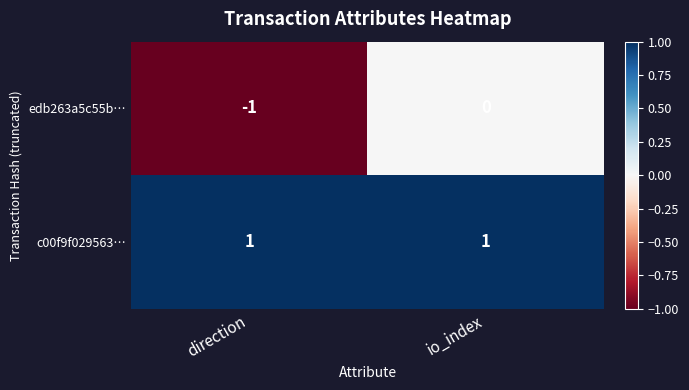

True or false: c00f9f029563… has a value of 1 at io_index.

True